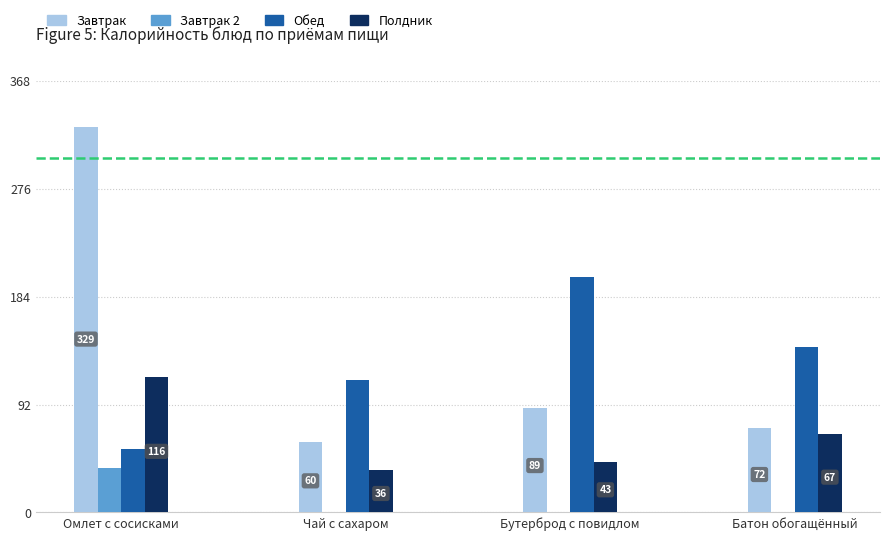

Reading right to left, extract all data points from this chart.

Завтрак: Батон обогащённый=72	Бутерброд с повидлом=89	Чай с сахаром=60	Омлет с сосисками=329
Завтрак 2: Батон обогащённый=0	Бутерброд с повидлом=0	Чай с сахаром=0	Омлет с сосисками=38
Обед: Батон обогащённый=141	Бутерброд с повидлом=201	Чай с сахаром=113	Омлет с сосисками=54
Полдник: Батон обогащённый=67	Бутерброд с повидлом=43	Чай с сахаром=36	Омлет с сосисками=116